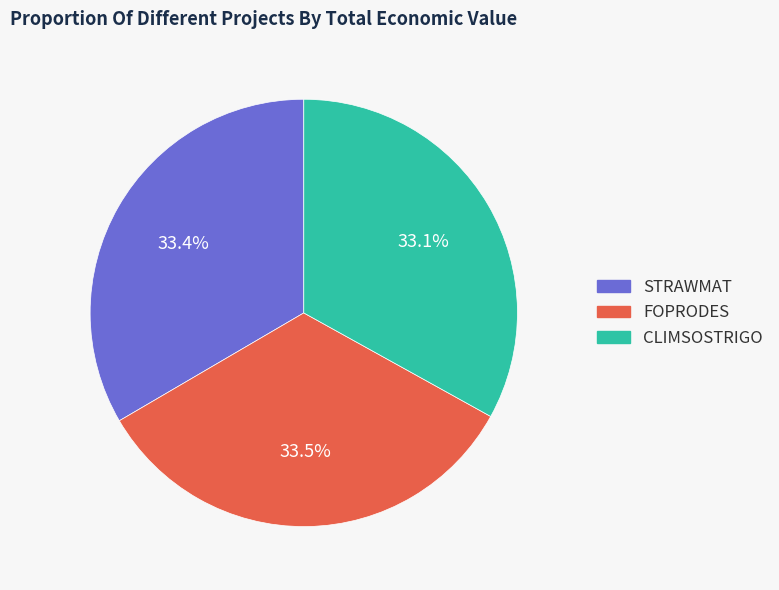

Is there a majority slice in this chart?

No